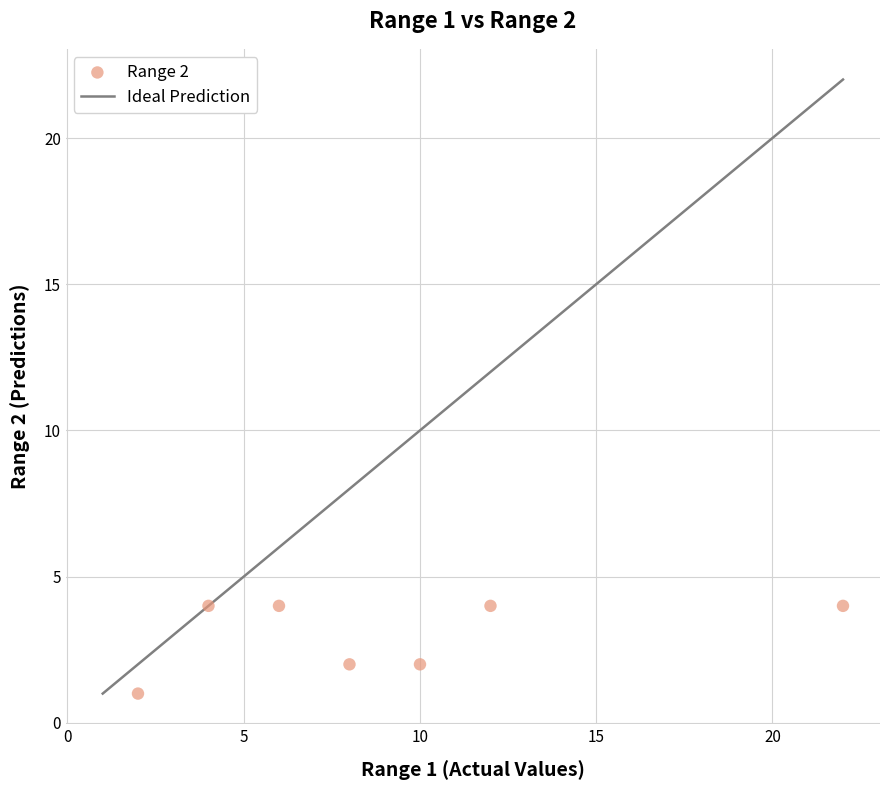

What is the average Y value?

3